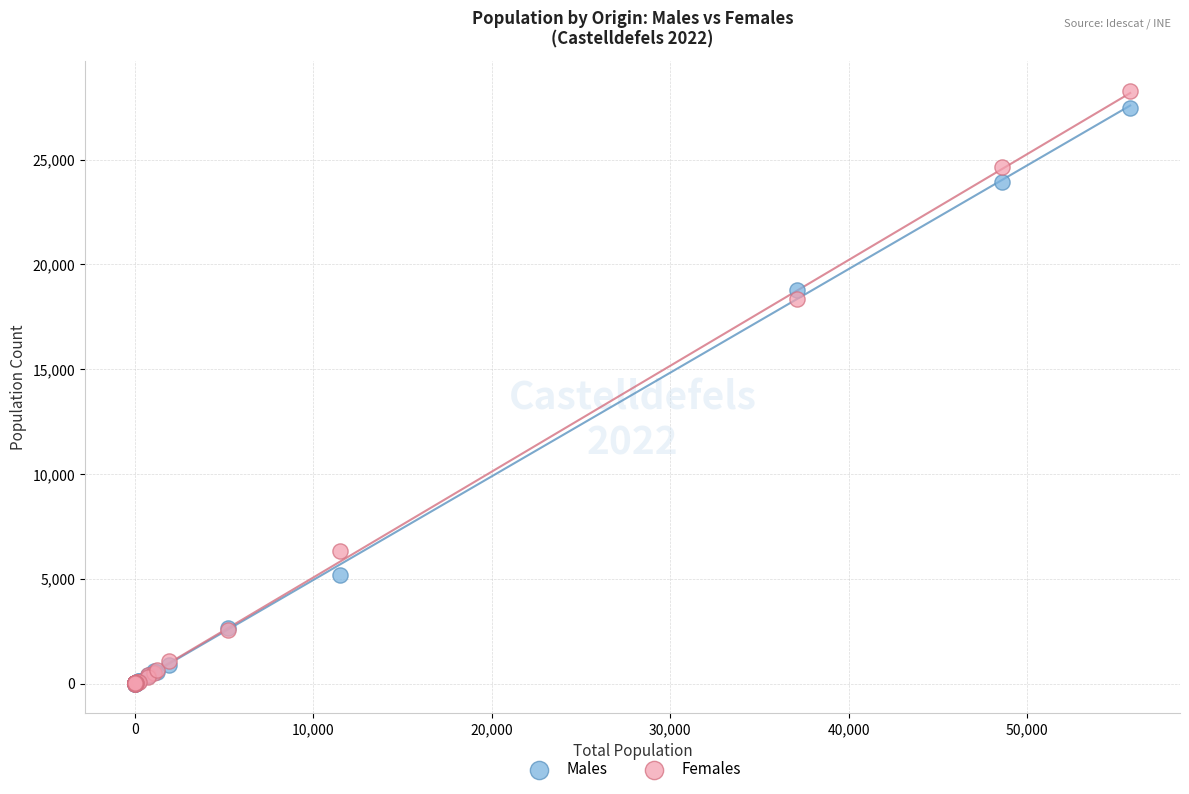

In the Males series, what Y value is closest to 13740?

18764